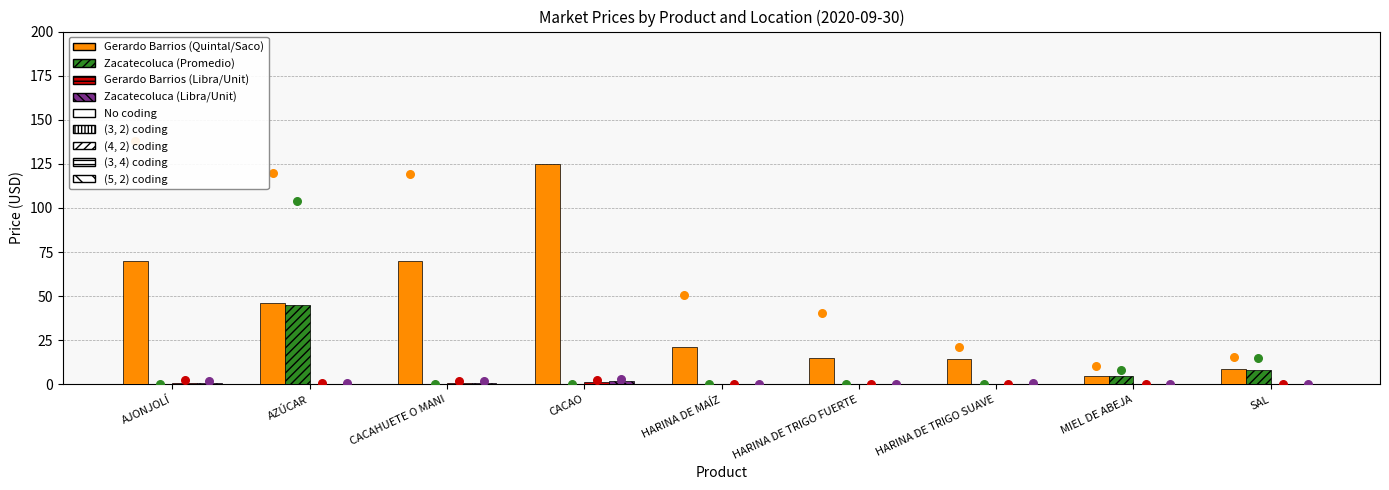

At which category is the sum across all series the highest?

CACAO